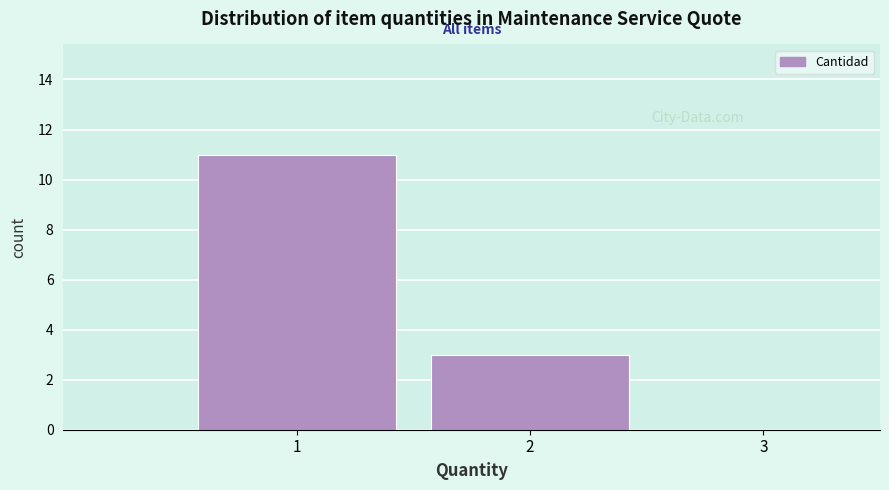

Which range on the x-axis has the tallest bar?

0.5 to 1.5